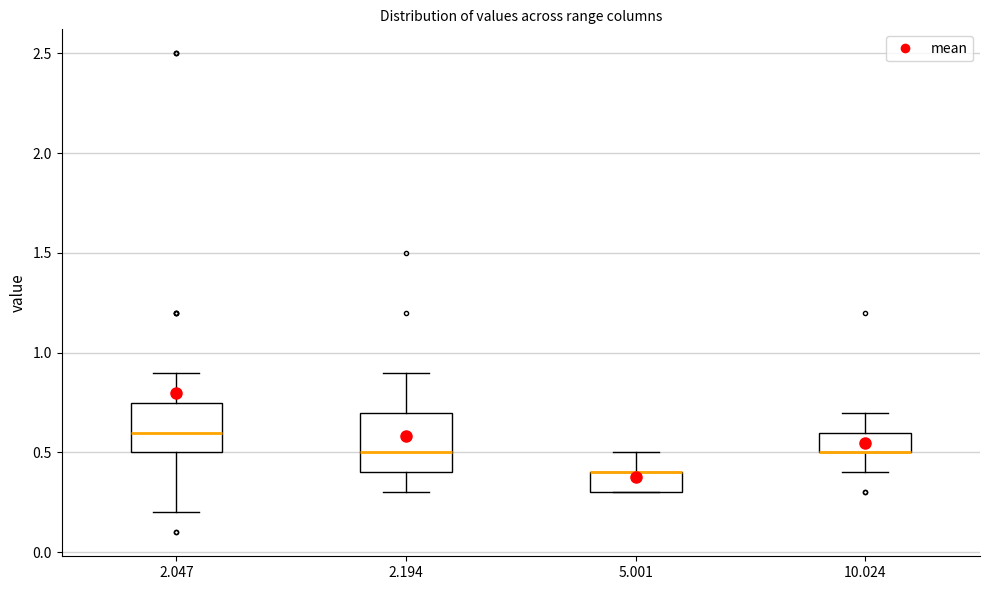

Where is the upper edge of the box at x = 2.047 on the y-axis? The values are not printed on the chart, so give them approximately, as read against the axis.

0.75